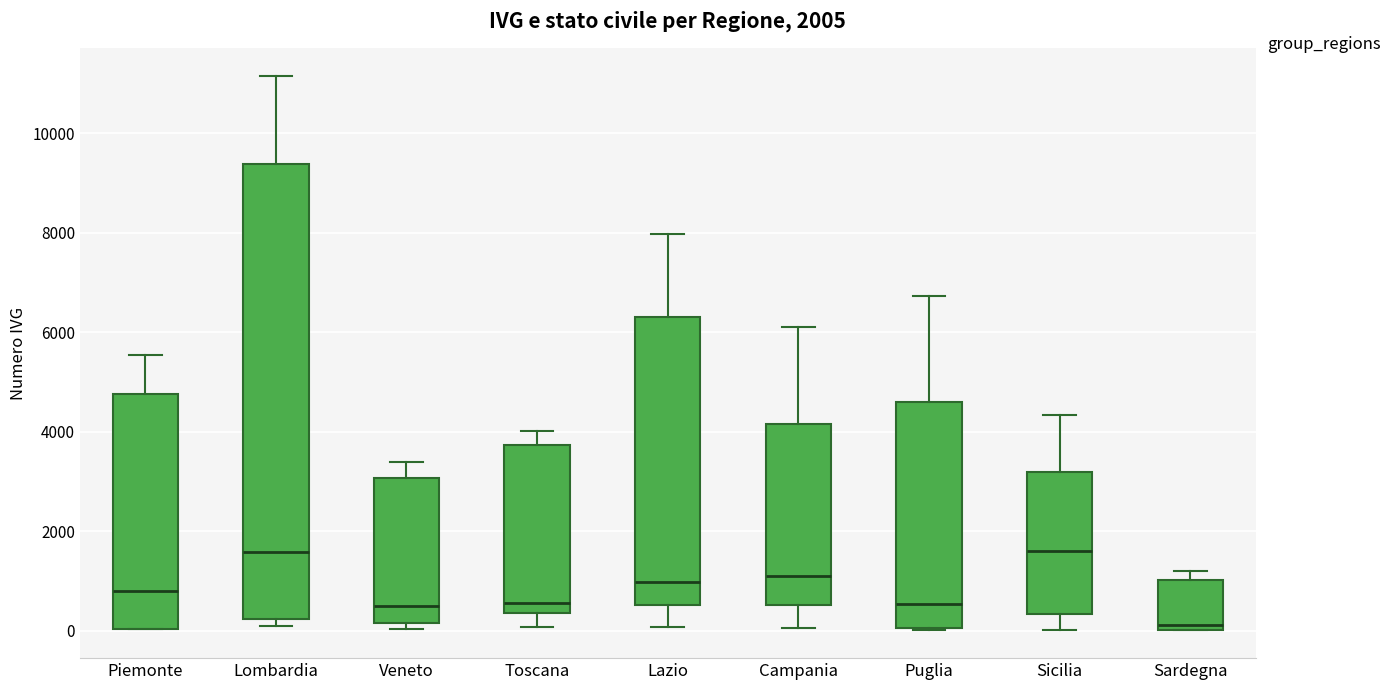

Which box is the tallest, from its lower edge to its upper edge?

Lombardia